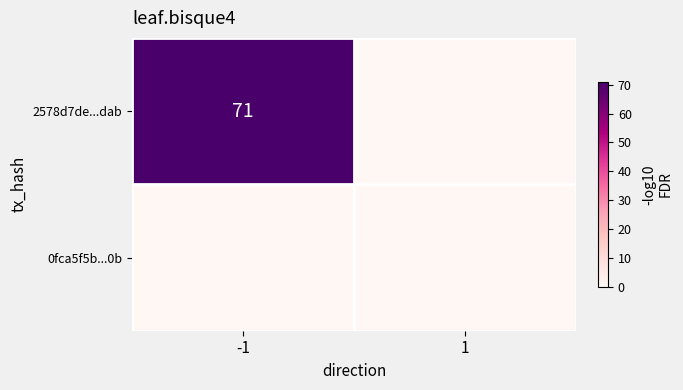

At how many categories does at least one series exceed 59?

1